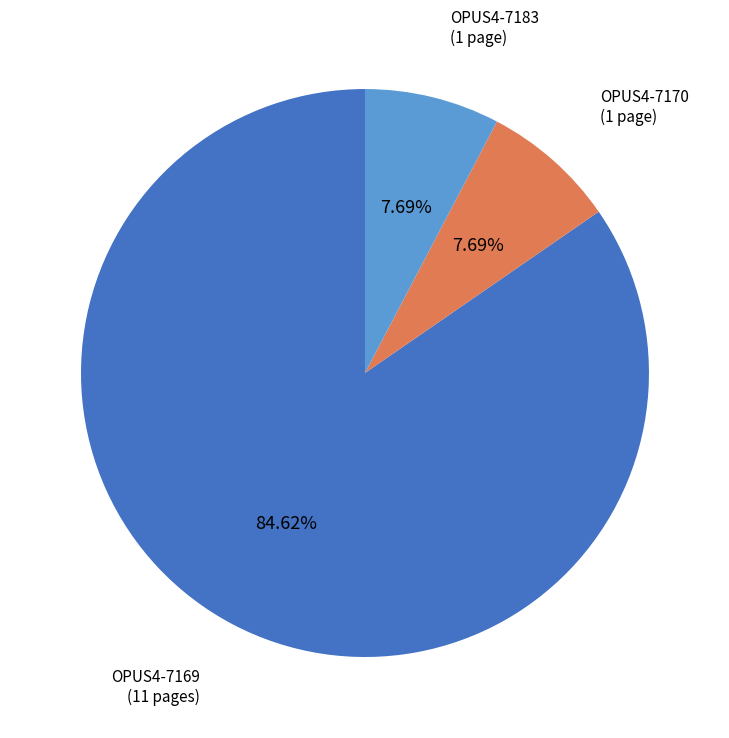

Is there any slice that represents more than half of the pie?

Yes